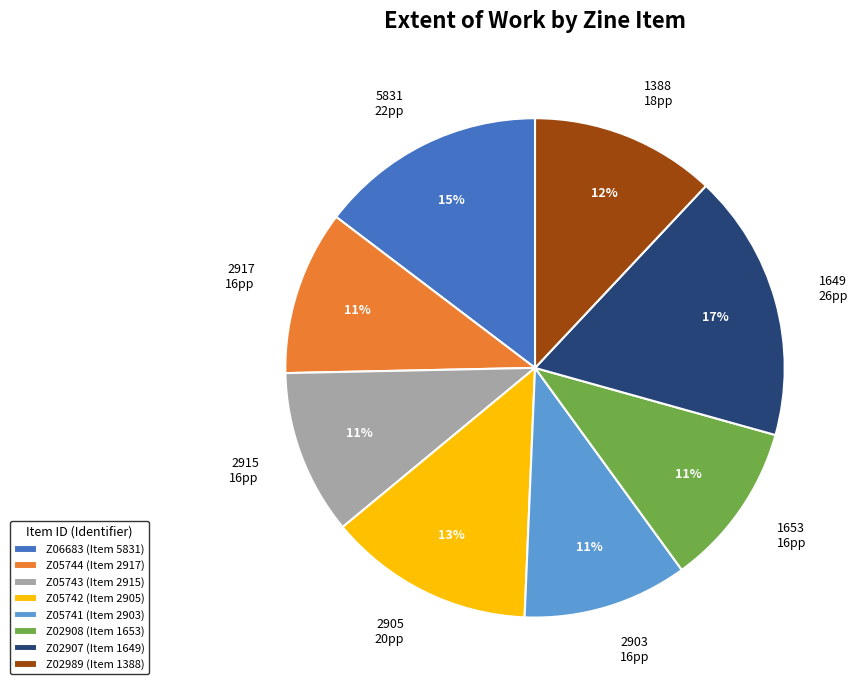

To the nearest percent, what is the combined percentage of Z05742 (Item 2905) and Z06683 (Item 5831)?

28%